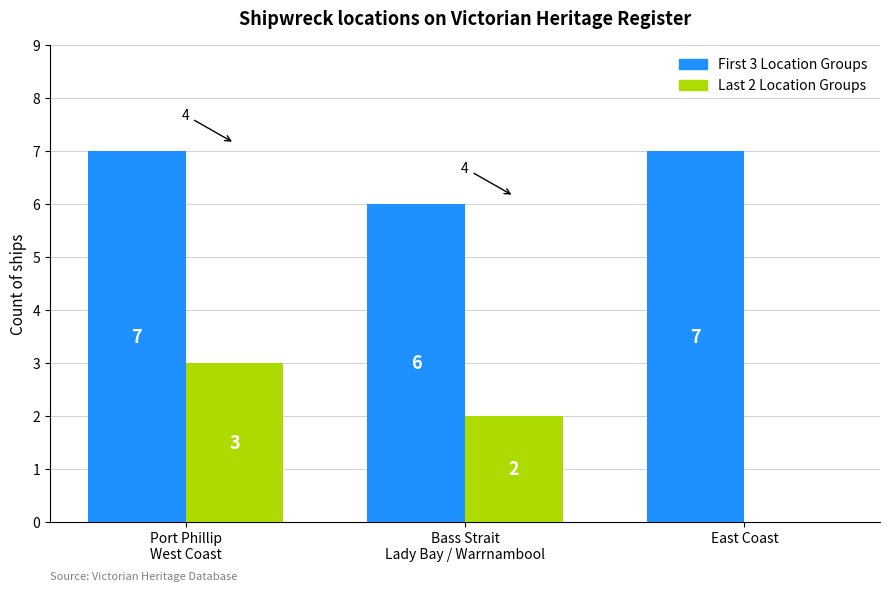

What is the total value across all series at East Coast?

7